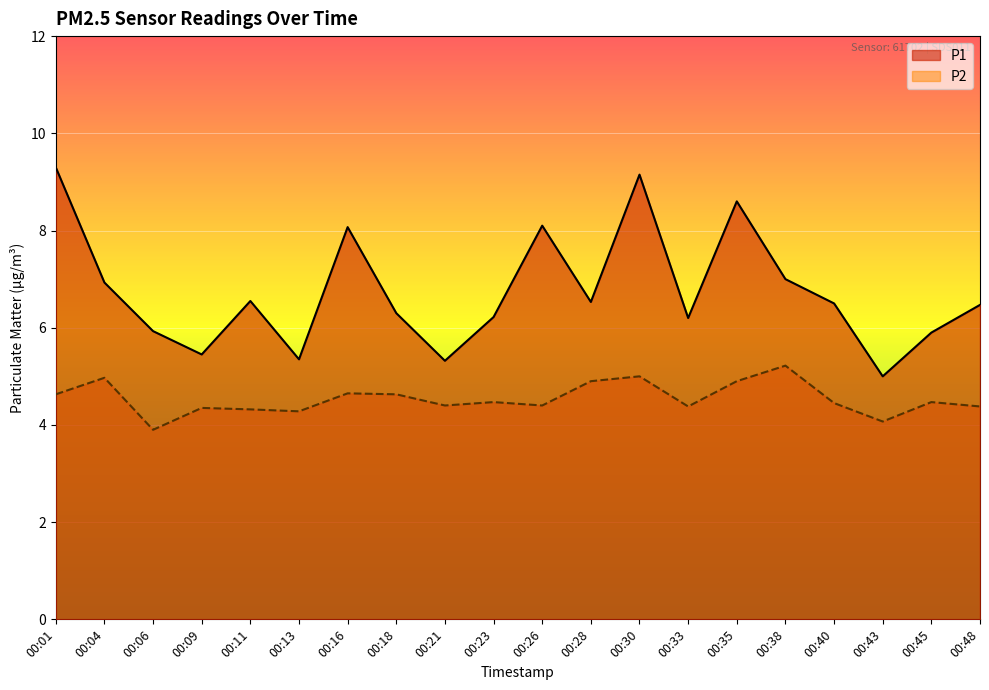

What is the spread (max minus min) of values at 00:04?

2.0